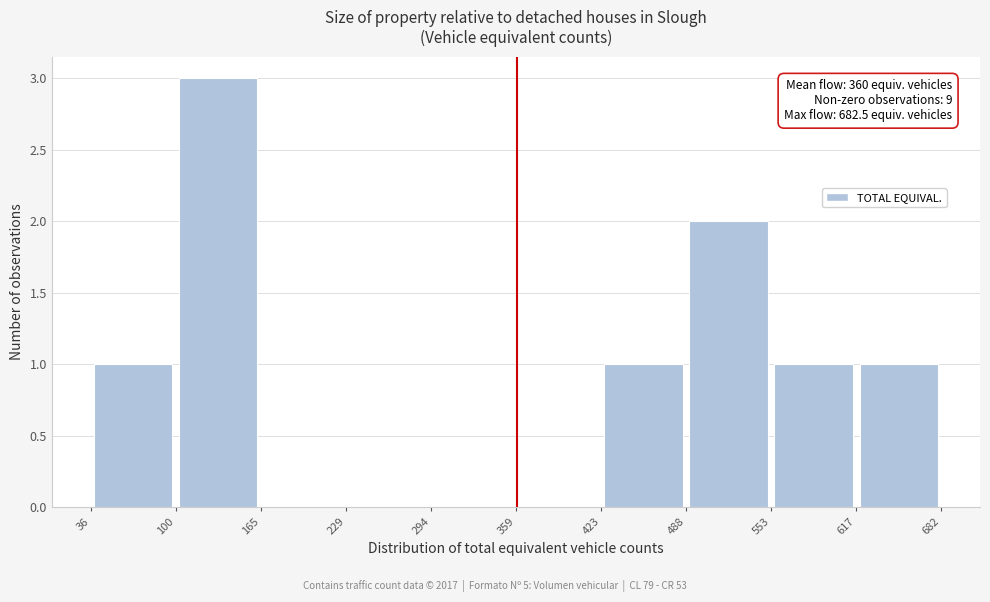

Over which range of the x-axis is the bar tallest?

100 to 165